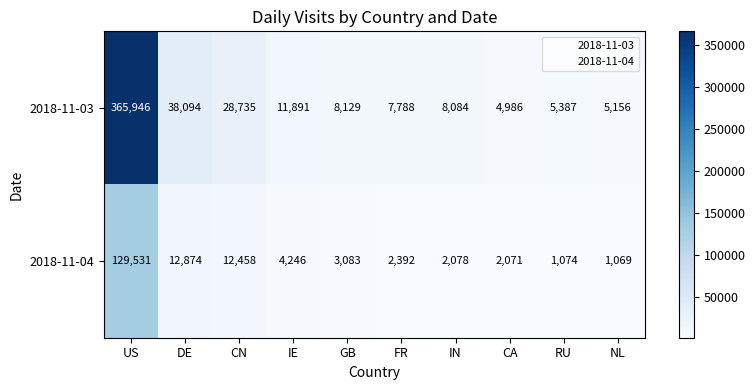

Reading left to right, list all the values displayed in this chart.

2018-11-03: US=365946	DE=38094	CN=28735	IE=11891	GB=8129	FR=7788	IN=8084	CA=4986	RU=5387	NL=5156
2018-11-04: US=129531	DE=12874	CN=12458	IE=4246	GB=3083	FR=2392	IN=2078	CA=2071	RU=1074	NL=1069